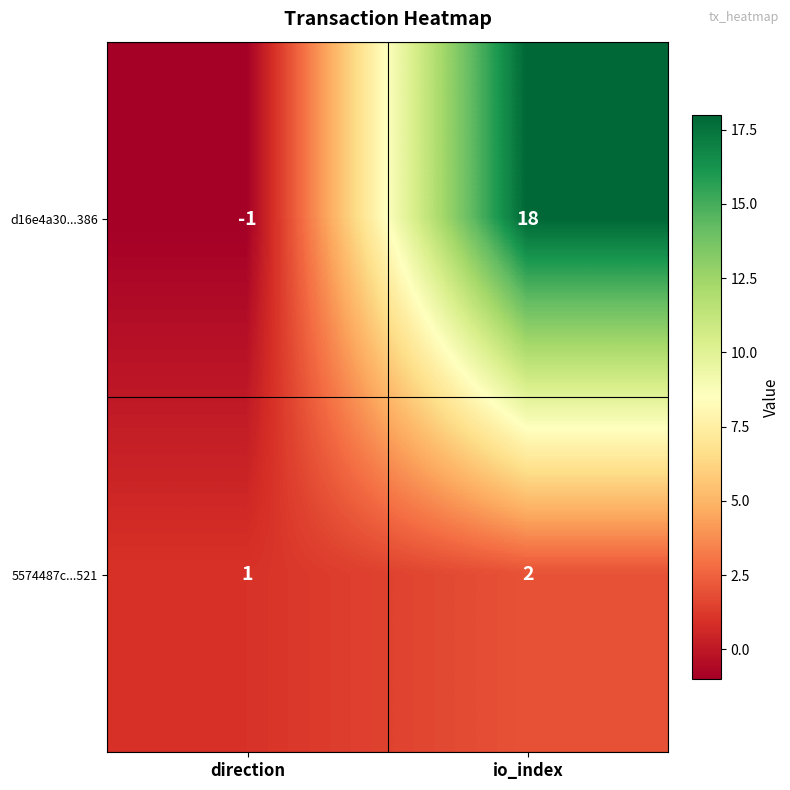

Is it true that 5574487c...521 equals 1 at direction?

True